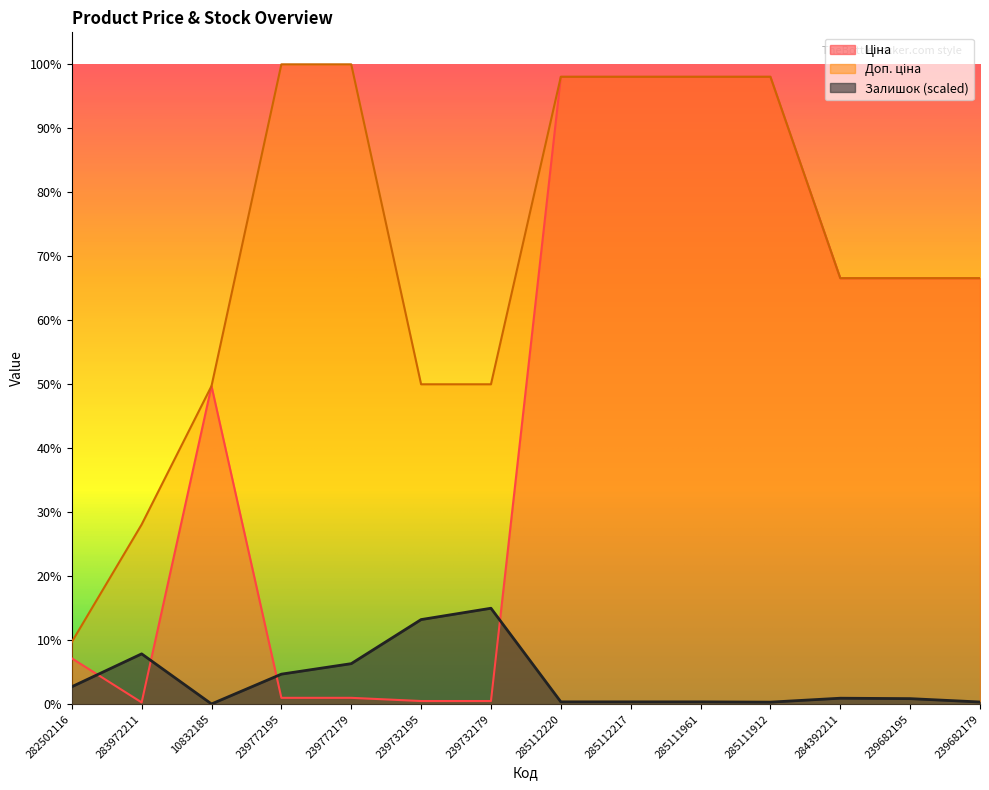

Reading left to right, what are all the values shown in this chart?

Ціна: 818.5	32.0	5673.8	114.1	114.1	57.0	57.0	11188.2	11188.2	11188.2	11188.2	7596.5	7596.5	7596.5
Доп. ціна: 1109.2	3205.0	5673.8	11410.0	11410.0	5705.0	5705.0	11188.2	11188.2	11188.2	11188.2	7596.5	7596.5	7596.5
Залишок: 311.9	898.2	5.0	536.4	723.5	1509.4	1711.5	42.4	42.4	42.4	37.4	107.3	99.8	39.9